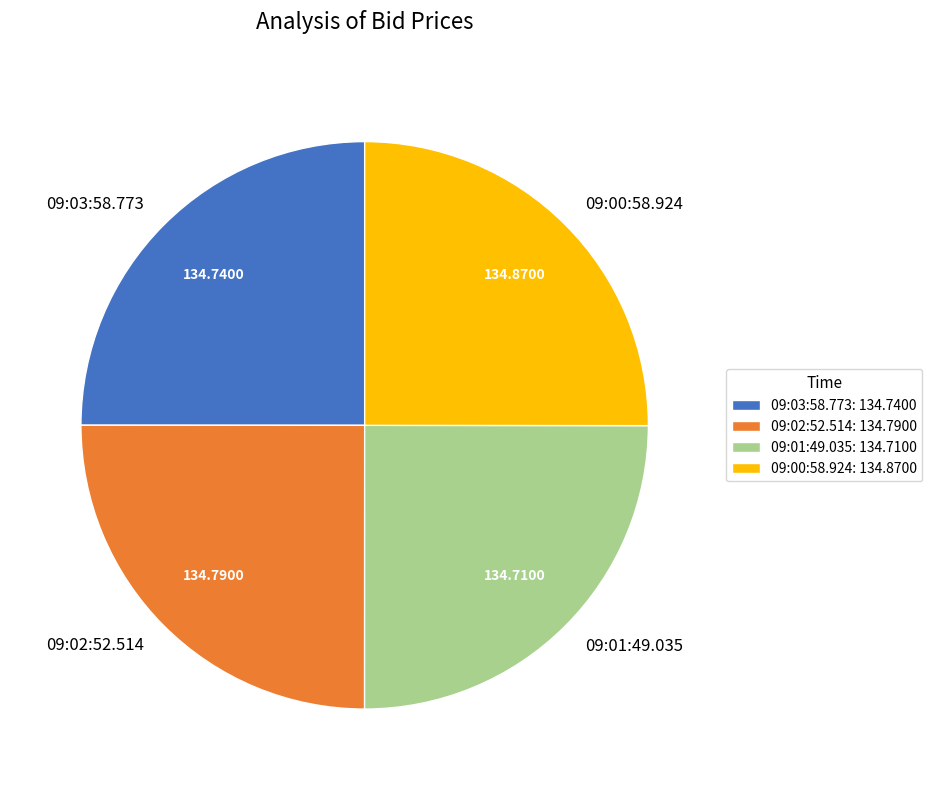

Is it true that 09:01:49.035 is 25% of the pie?

True